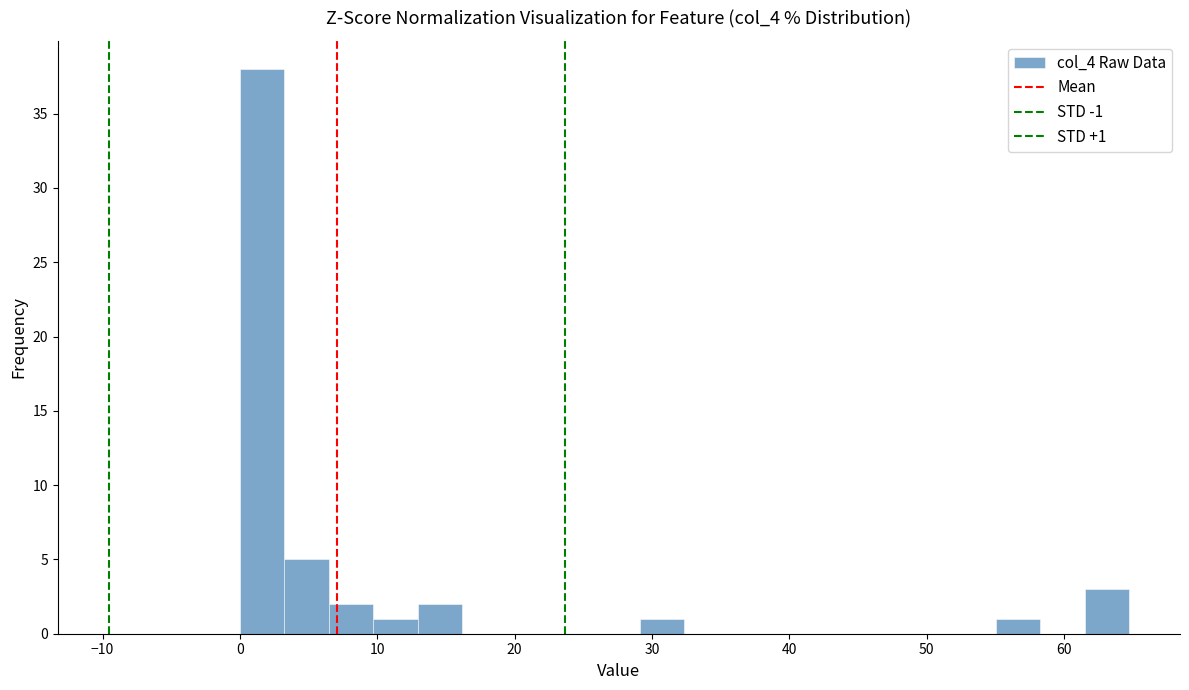

Read against the x-axis, roughly where is the centre of the tallest bar?

2